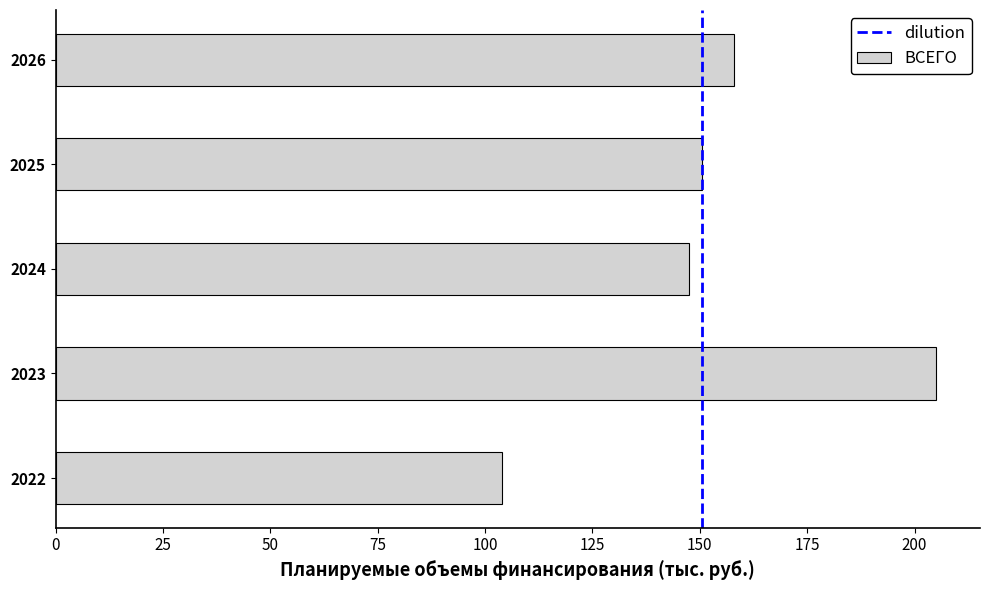

What is the maximum value shown in the chart?

205.0